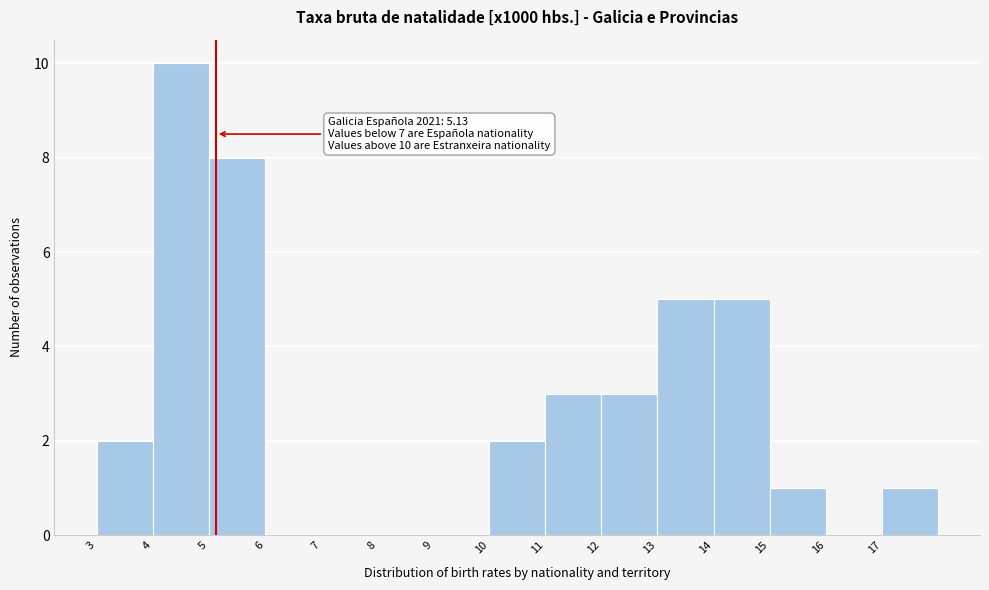

Which range on the x-axis has the tallest bar?

4 to 5